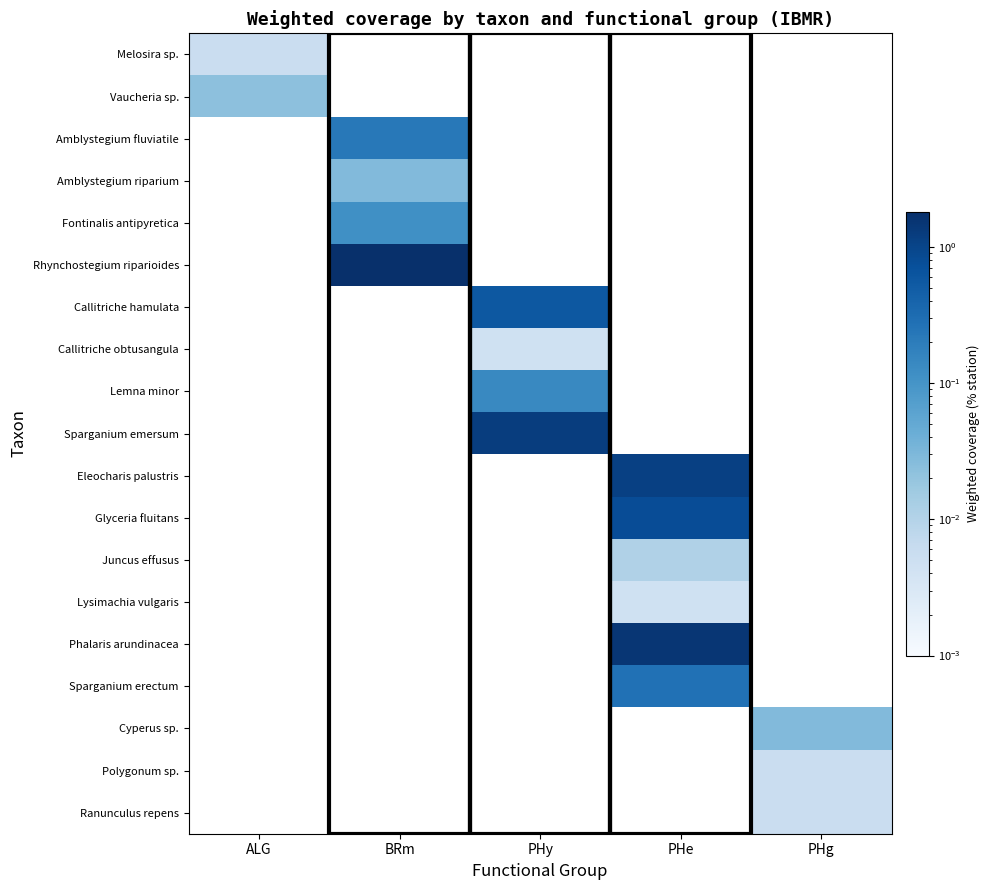

Reading left to right, extract all data points from this chart.

Melosira sp.: ALG=0.0	BRm=0.0	PHy=0.0	PHe=0.0	PHg=0.0
Vaucheria sp.: ALG=0.0	BRm=0.0	PHy=0.0	PHe=0.0	PHg=0.0
Amblystegium fluviatile: ALG=0.0	BRm=0.2	PHy=0.0	PHe=0.0	PHg=0.0
Amblystegium riparium: ALG=0.0	BRm=0.0	PHy=0.0	PHe=0.0	PHg=0.0
Fontinalis antipyretica: ALG=0.0	BRm=0.1	PHy=0.0	PHe=0.0	PHg=0.0
Rhynchostegium riparioides: ALG=0.0	BRm=1.8	PHy=0.0	PHe=0.0	PHg=0.0
Callitriche hamulata: ALG=0.0	BRm=0.0	PHy=0.6	PHe=0.0	PHg=0.0
Callitriche obtusangula: ALG=0.0	BRm=0.0	PHy=0.0	PHe=0.0	PHg=0.0
Lemna minor: ALG=0.0	BRm=0.0	PHy=0.1	PHe=0.0	PHg=0.0
Sparganium emersum: ALG=0.0	BRm=0.0	PHy=1.2	PHe=0.0	PHg=0.0
Eleocharis palustris: ALG=0.0	BRm=0.0	PHy=0.0	PHe=1.1	PHg=0.0
Glyceria fluitans: ALG=0.0	BRm=0.0	PHy=0.0	PHe=0.8	PHg=0.0
Juncus effusus: ALG=0.0	BRm=0.0	PHy=0.0	PHe=0.0	PHg=0.0
Lysimachia vulgaris: ALG=0.0	BRm=0.0	PHy=0.0	PHe=0.0	PHg=0.0
Phalaris arundinacea: ALG=0.0	BRm=0.0	PHy=0.0	PHe=1.5	PHg=0.0
Sparganium erectum: ALG=0.0	BRm=0.0	PHy=0.0	PHe=0.3	PHg=0.0
Cyperus sp.: ALG=0.0	BRm=0.0	PHy=0.0	PHe=0.0	PHg=0.0
Polygonum sp.: ALG=0.0	BRm=0.0	PHy=0.0	PHe=0.0	PHg=0.0
Ranunculus repens: ALG=0.0	BRm=0.0	PHy=0.0	PHe=0.0	PHg=0.0